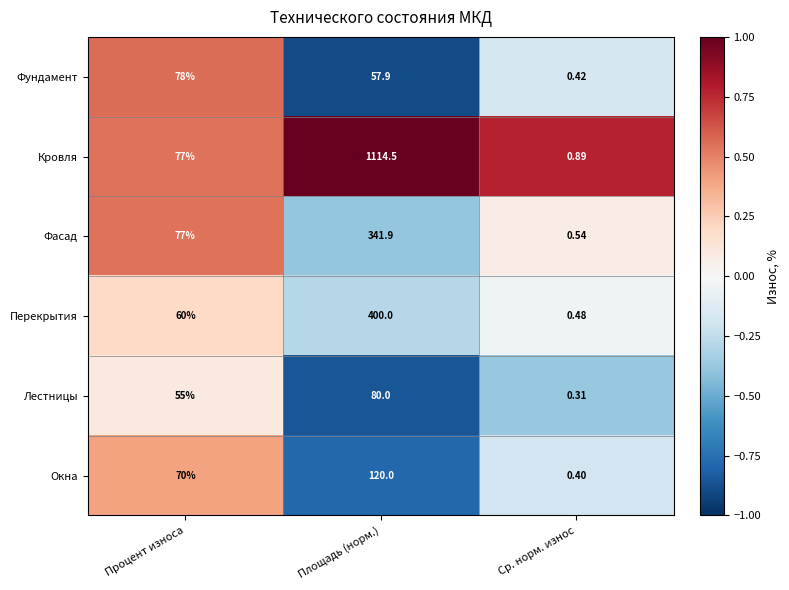

Which series has the widest spread of values?

Кровля